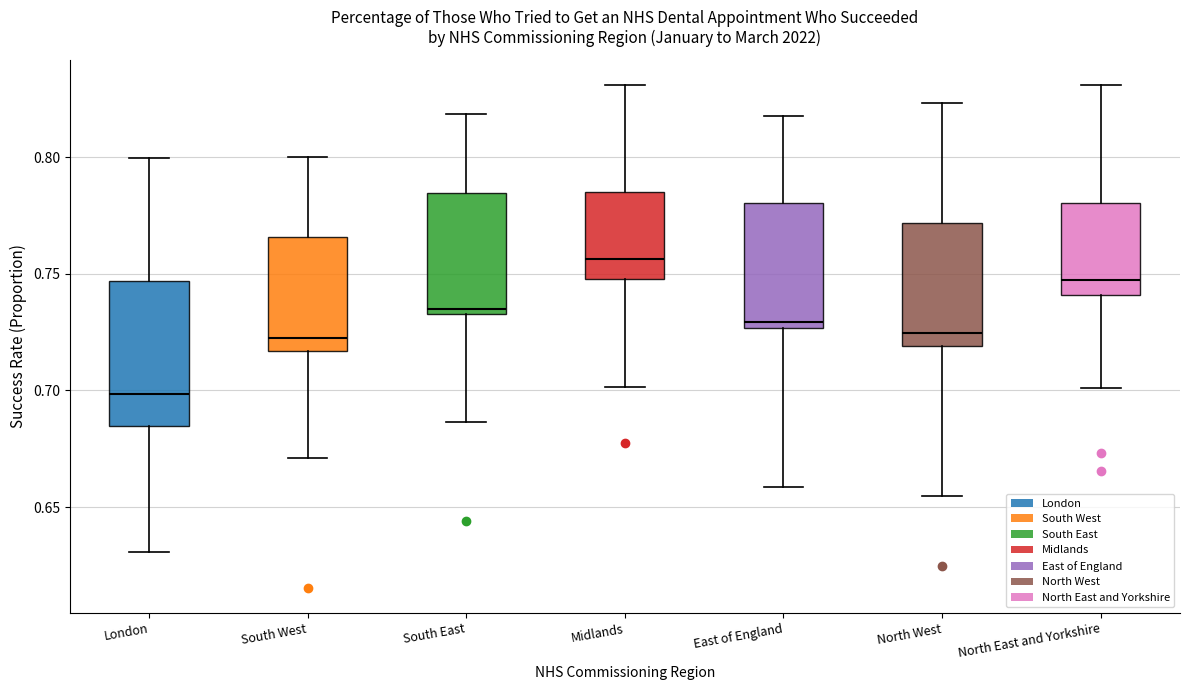

Which box has the lowest median line?

London